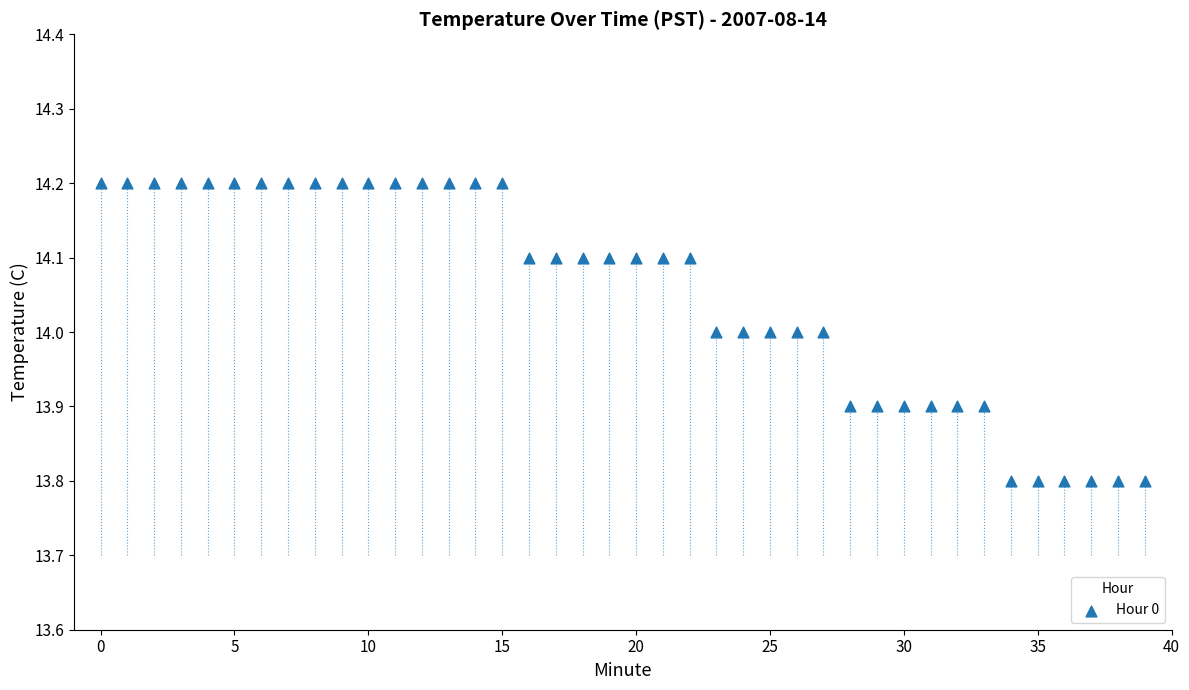

What is the range of Y values (max minus min)?

0.4